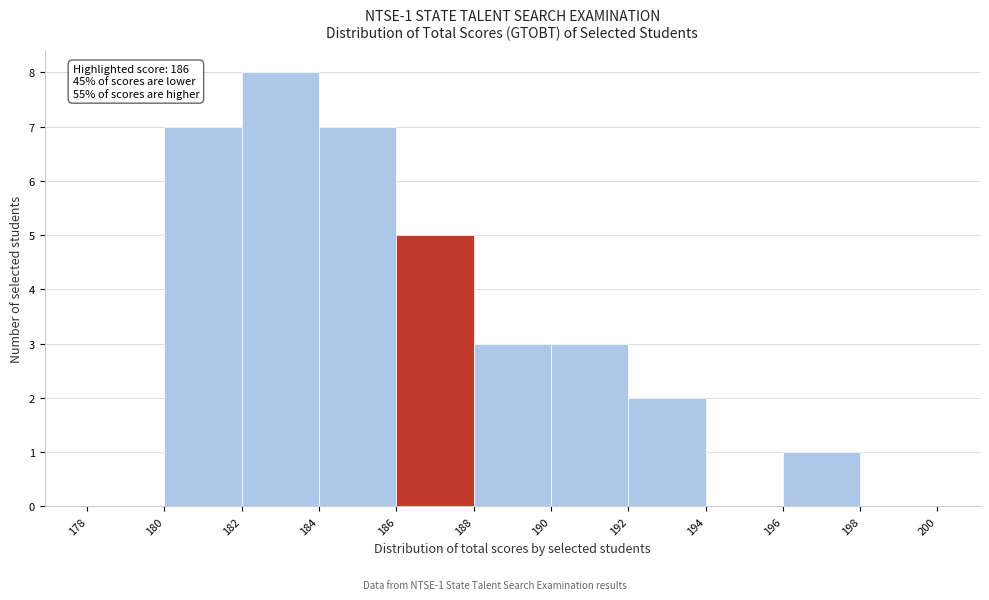

Over which range of the x-axis is the bar tallest?

182 to 184